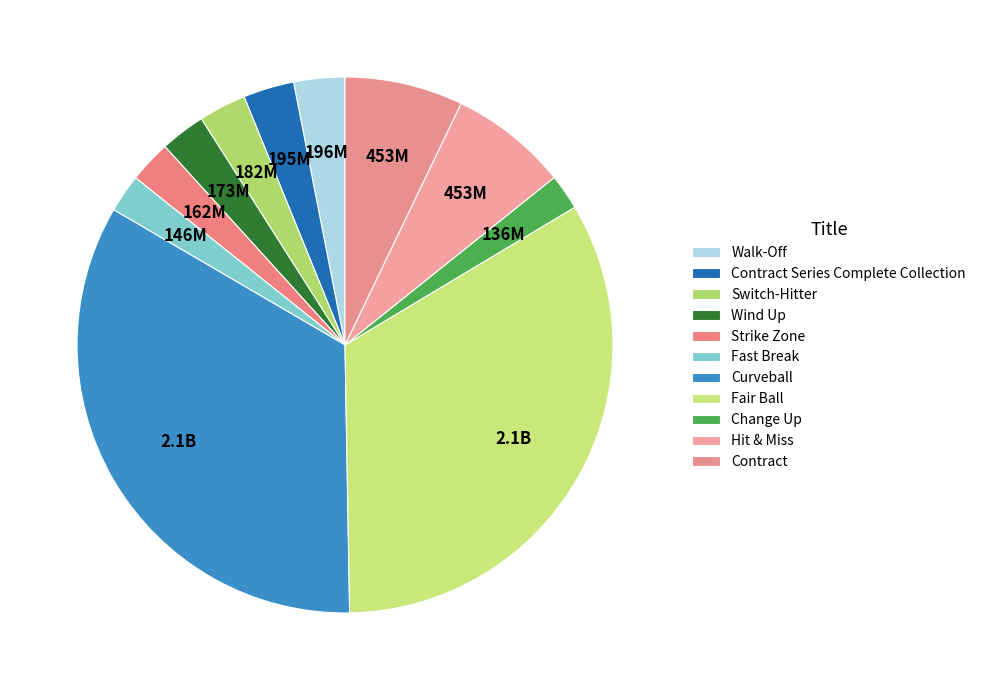

How many segments does this pie chart have?

11